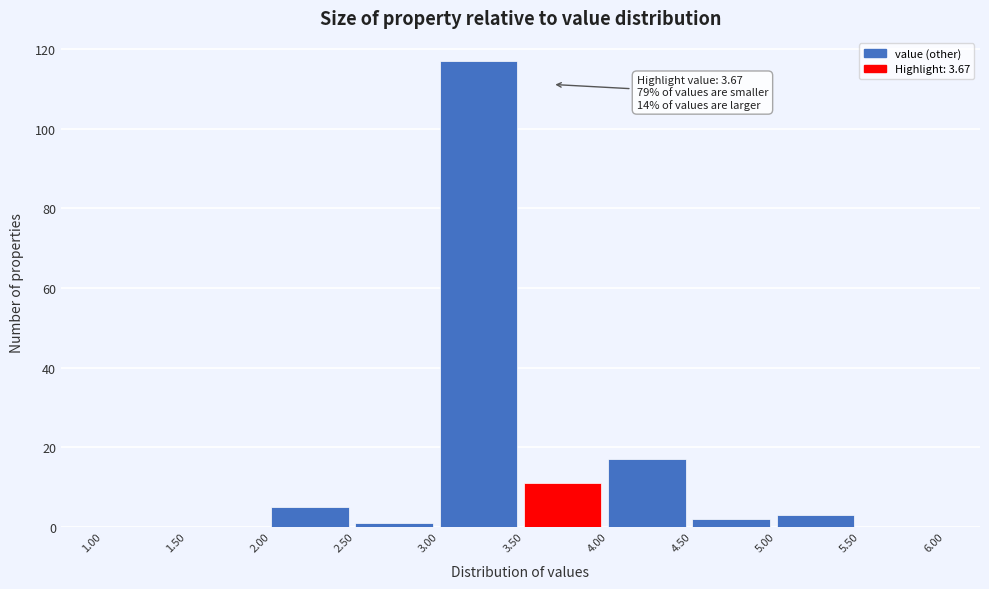

Over which range of the x-axis is the bar tallest?

3.00 to 3.50